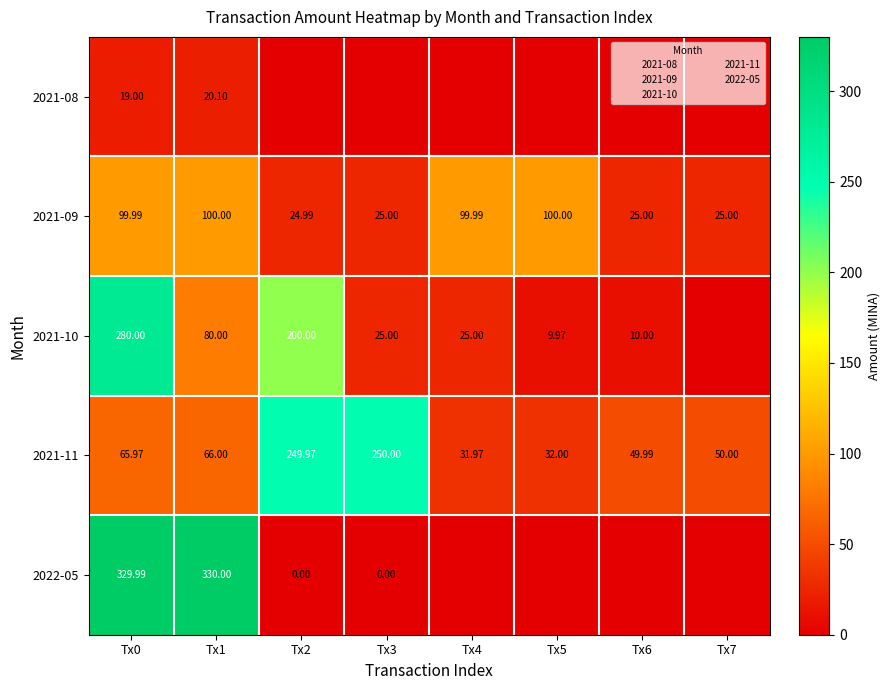

Rank the categories by 2021-08 value from highest to lowest.

Tx1, Tx0, Tx2, Tx3, Tx4, Tx5, Tx6, Tx7